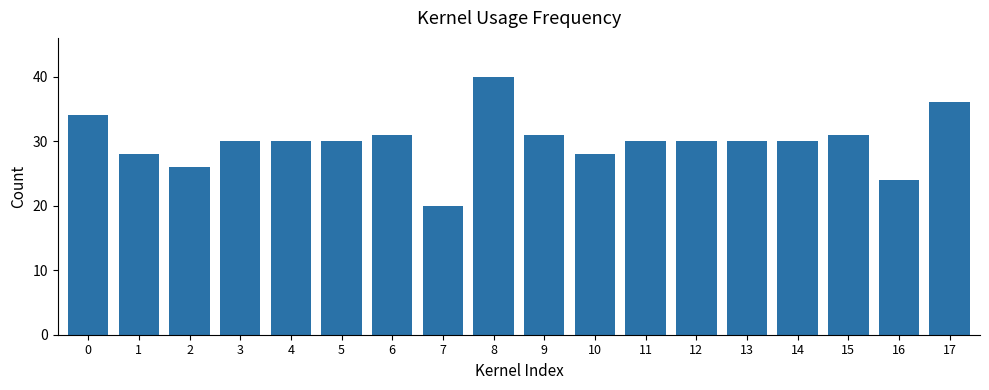

Which label corresponds to the smallest value in the chart?

7